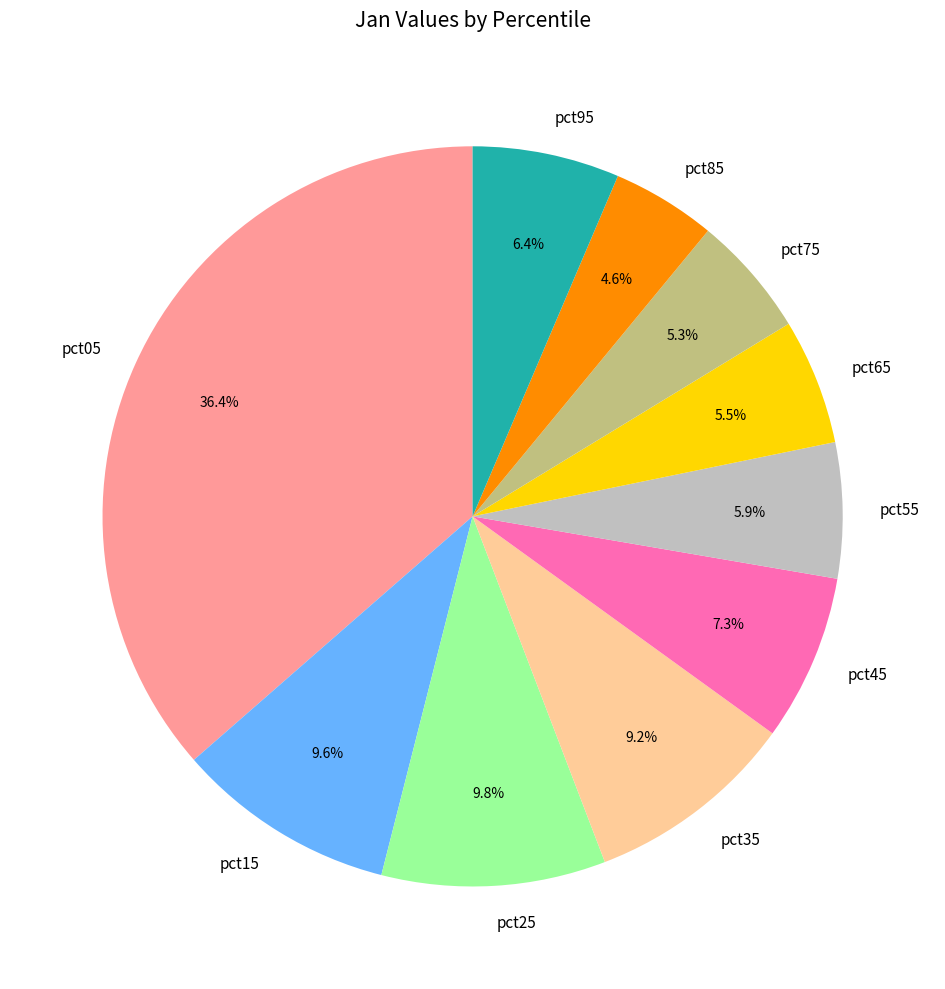

Between pct65 and pct15, which is larger?

pct15